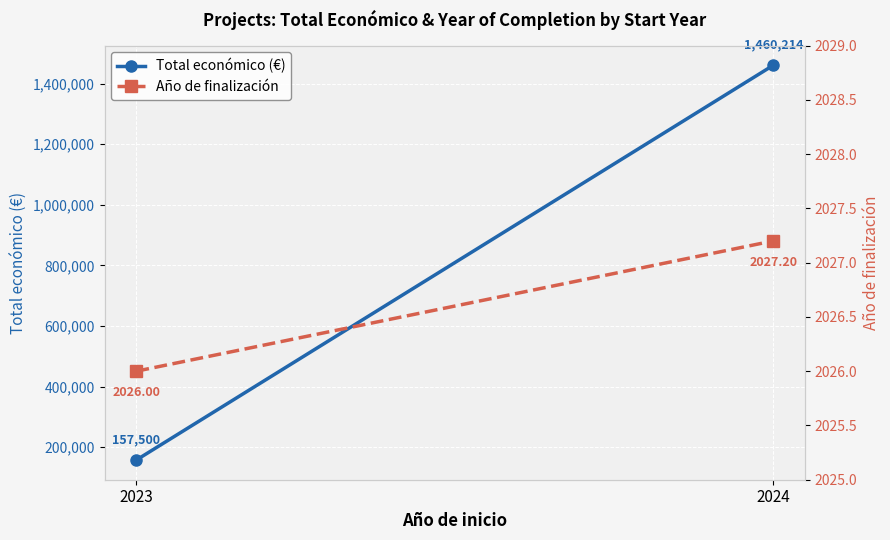

Rank the series at 2024 from lowest to highest value.

Año de finalización, Total económico (€)